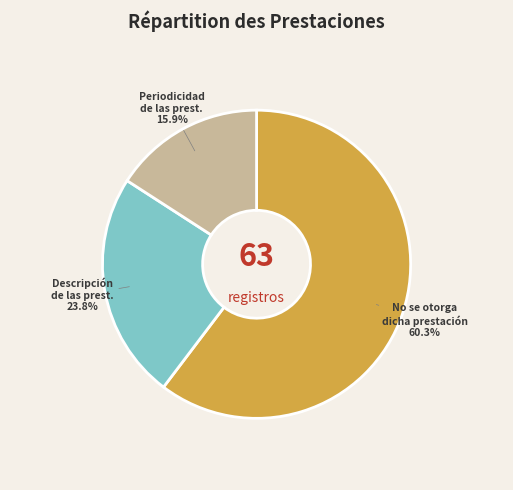

Is there any slice that represents more than half of the pie?

Yes